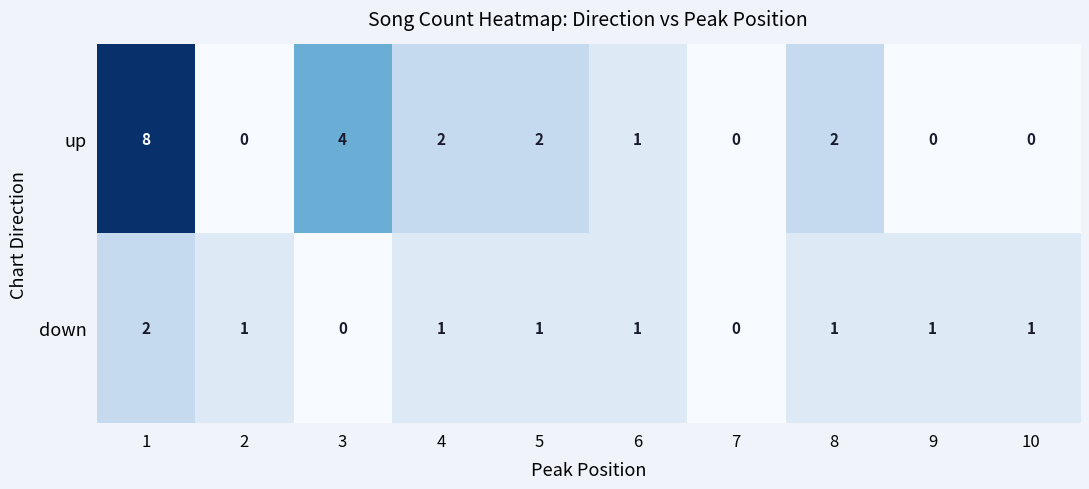

What is the maximum value shown in the chart?

8